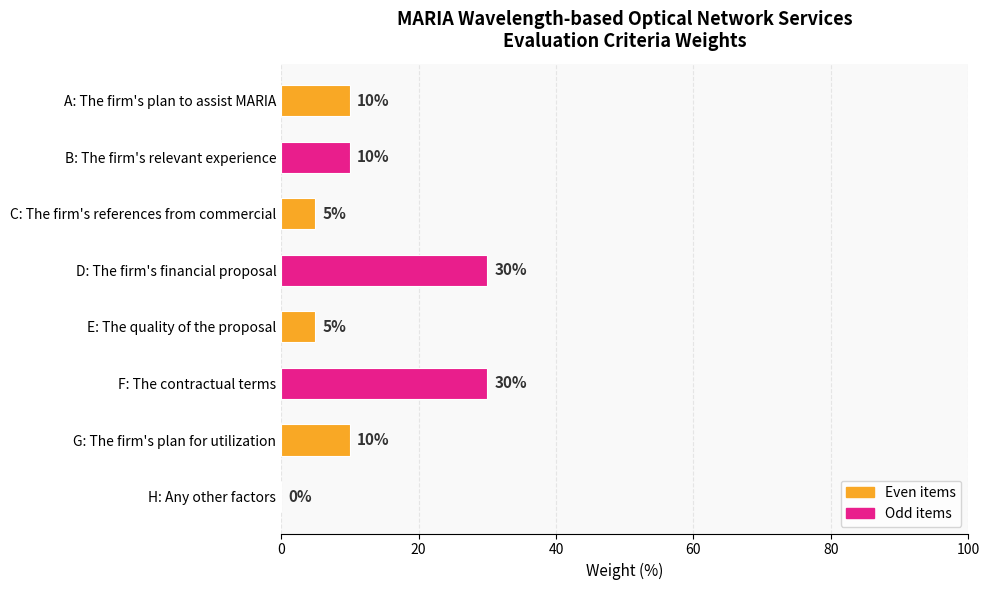

How many values are between 5 and 30?

7